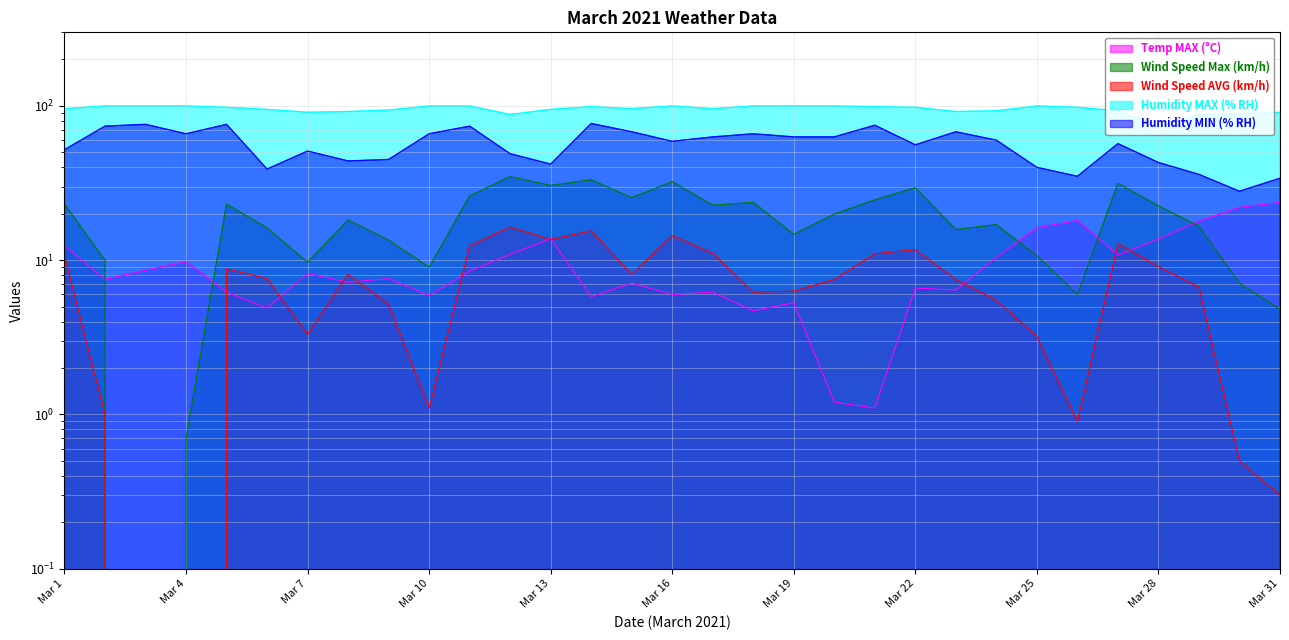

At which category is the sum across all series the highest?

Mar 14